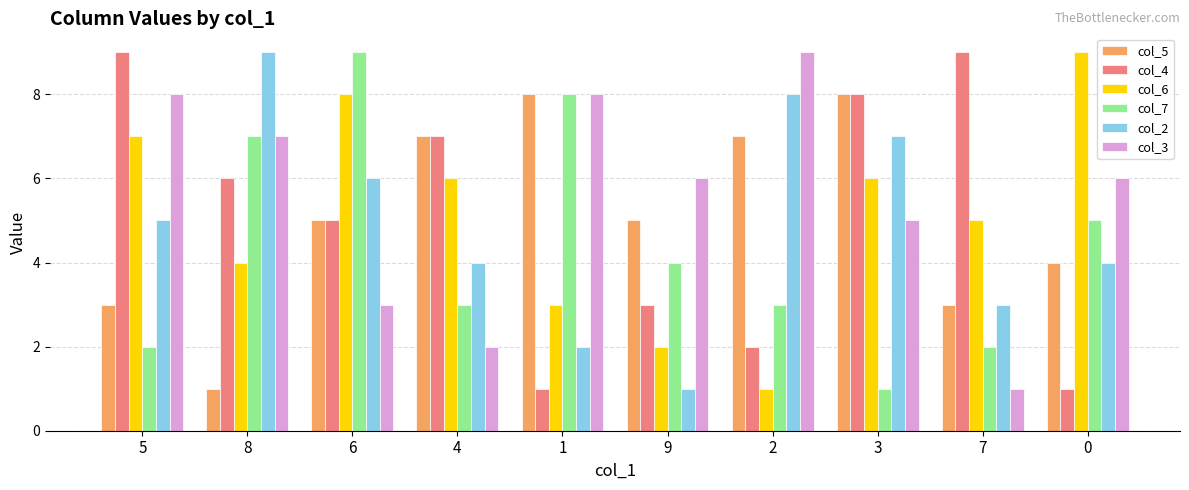

The col_3 series shows 1 at 7. True or false?

True